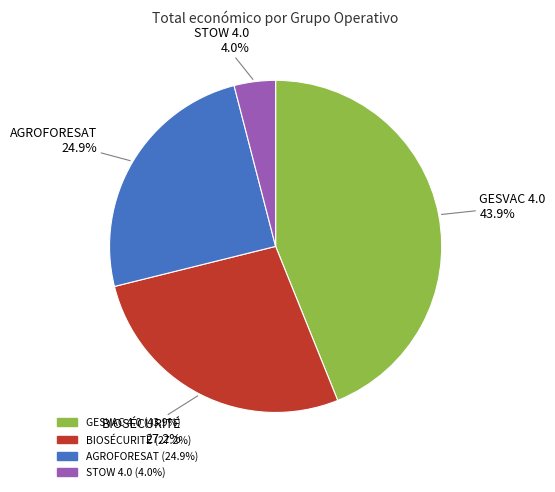

Between AGROFORESAT and BIOSÉCURITÉ, which is larger?

BIOSÉCURITÉ